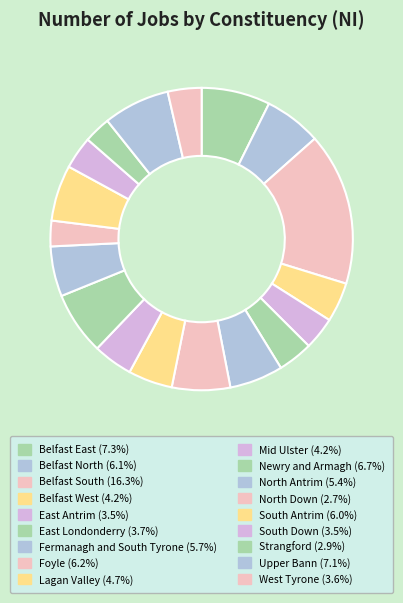

Is the sum of Belfast West and Upper Bann greater than half?

No